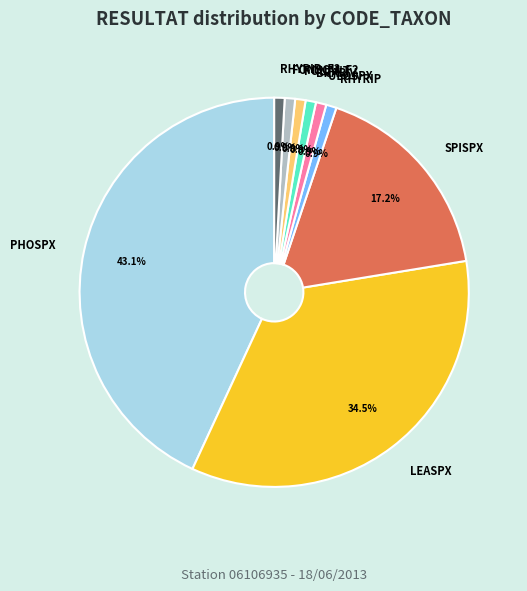

What is the largest slice in the pie chart?

PHOSPX